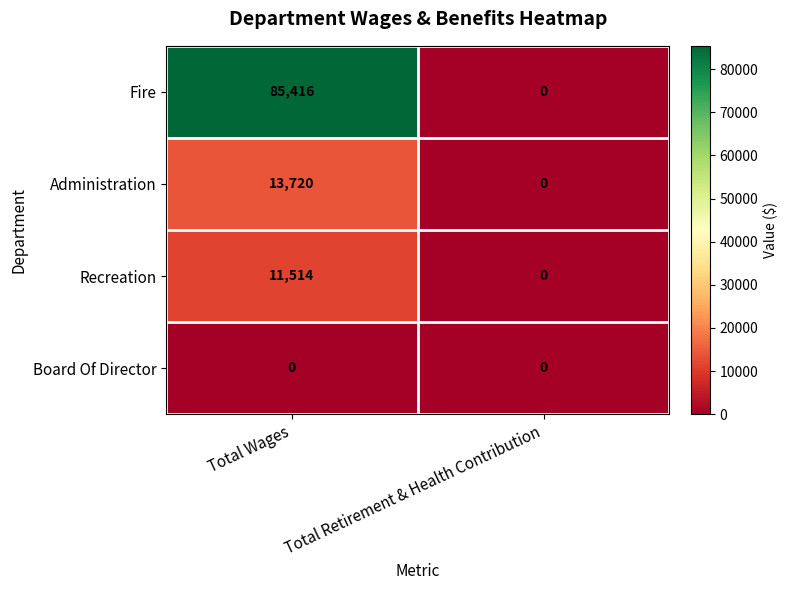

Between Total Wages and Total Retirement & Health Contribution, which series saw the biggest shift?

Fire